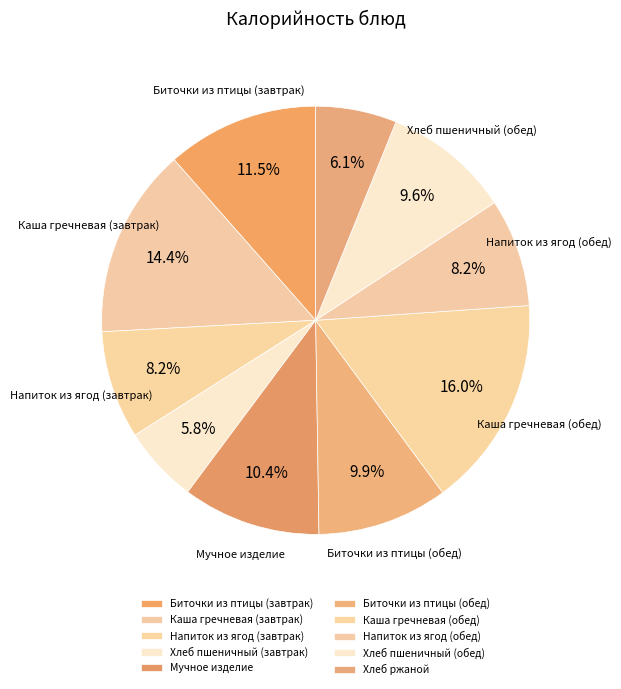

Count the number of slices in the pie.

10